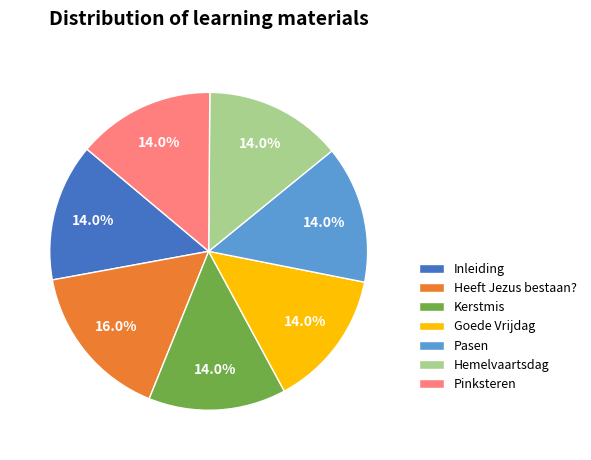

Is the sum of Pasen and Heeft Jezus bestaan? greater than half?

No